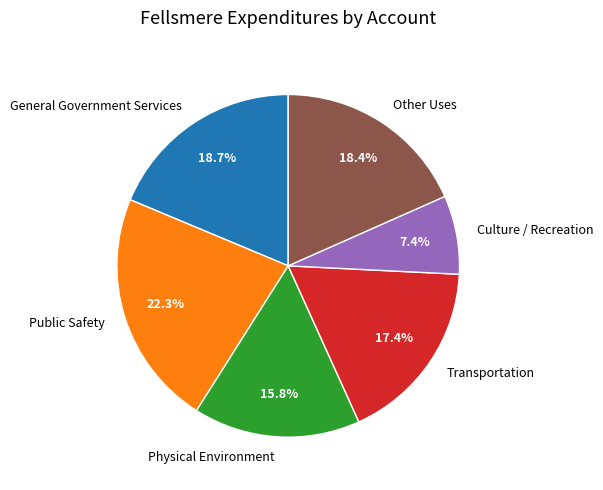

What is the largest slice in the pie chart?

Public Safety